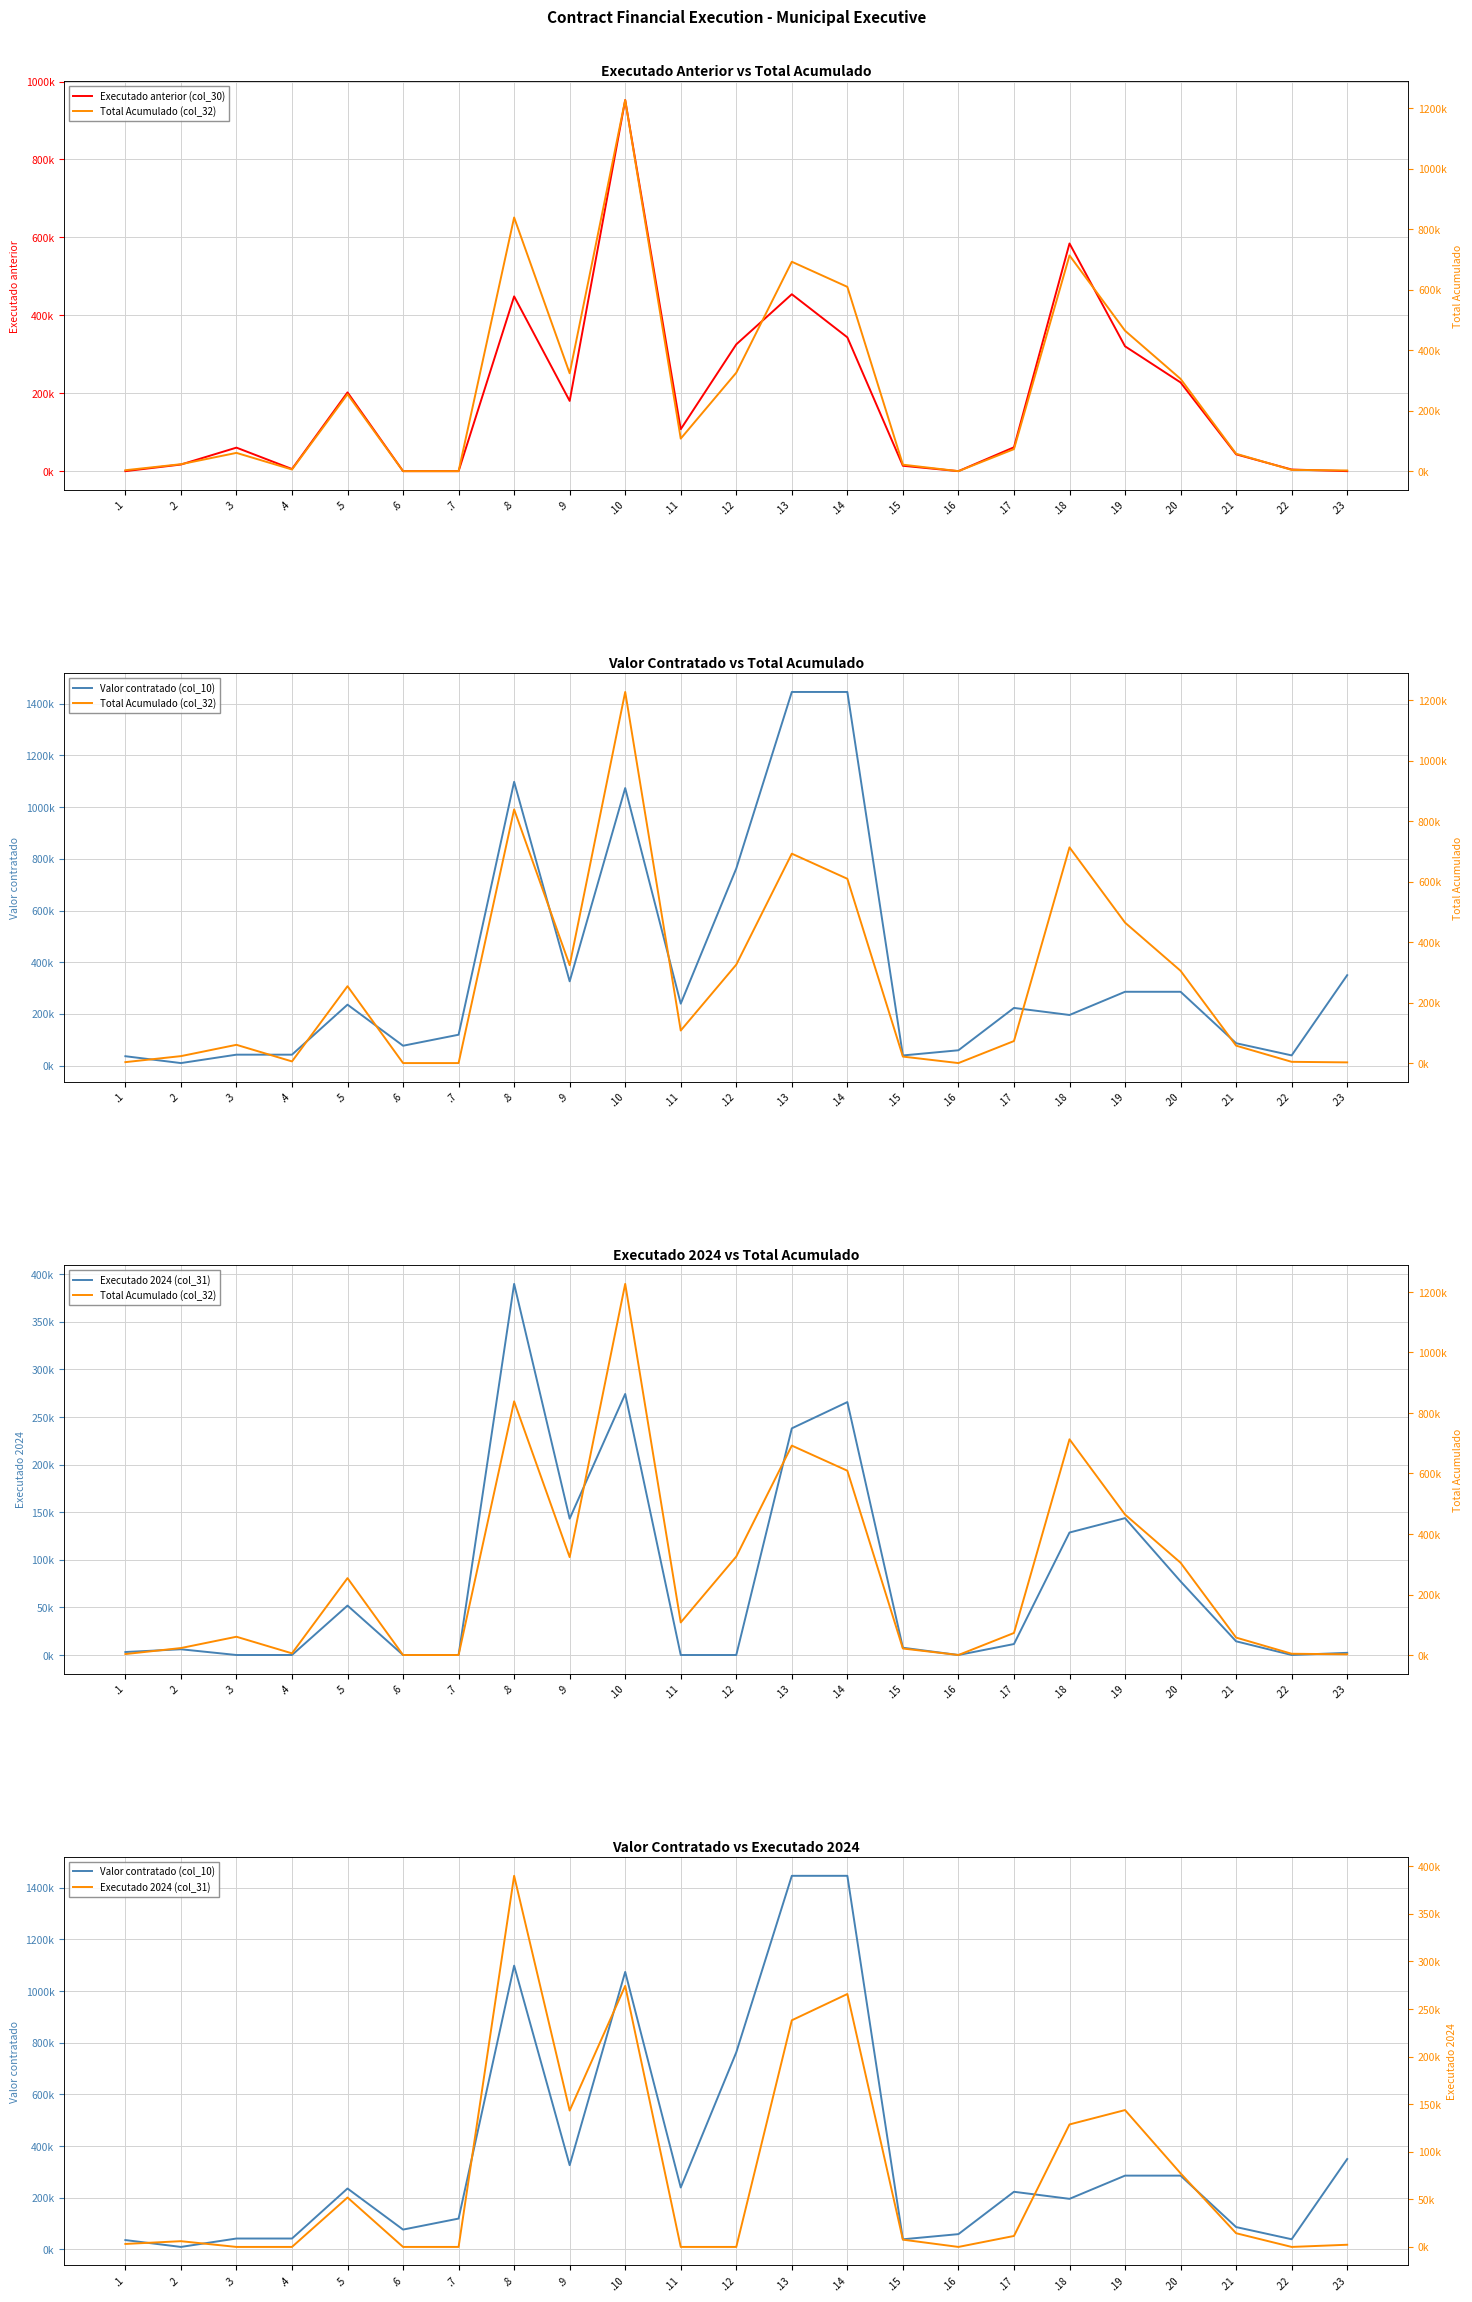

Where is the first local maximum for Executado 2024 (col_31)?

.2